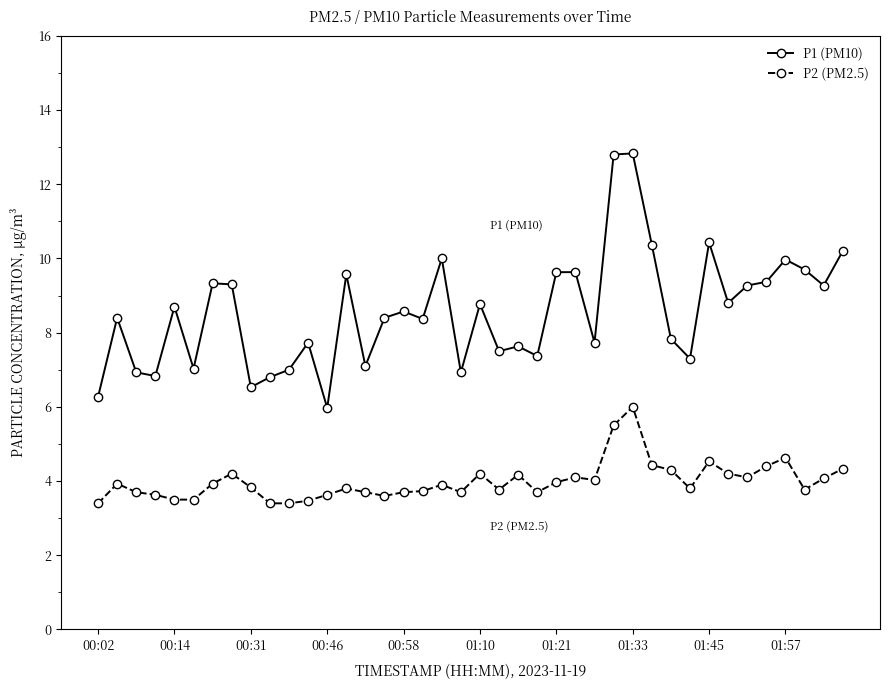

List the series in order of their peak value, highest first.

P1 (PM10), P2 (PM2.5)